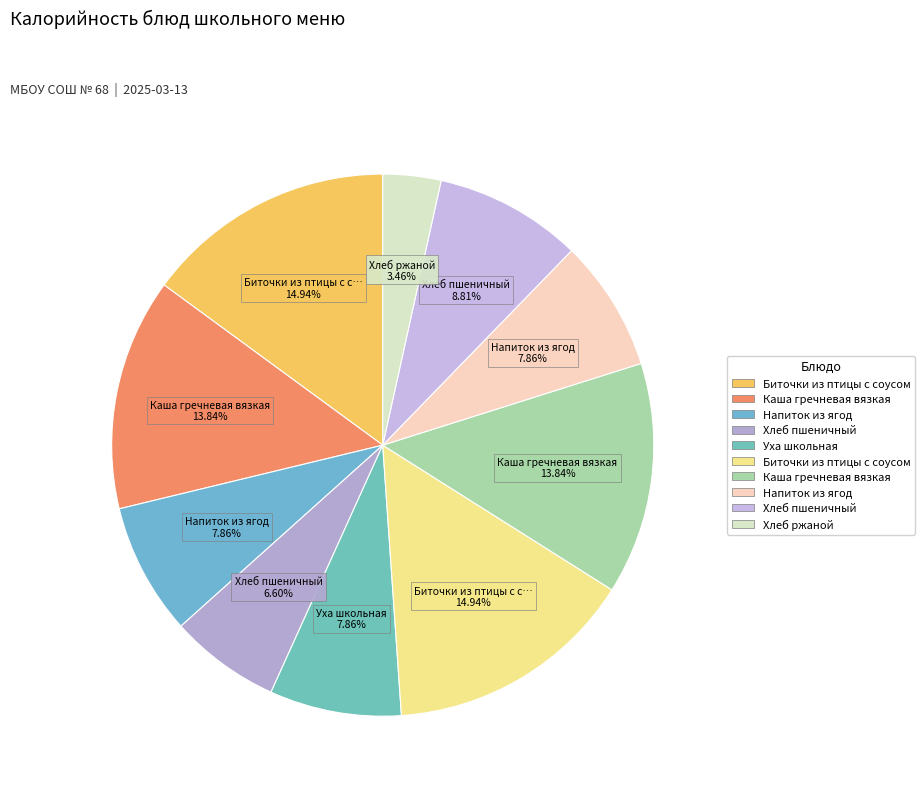

Does any single category account for the majority?

No